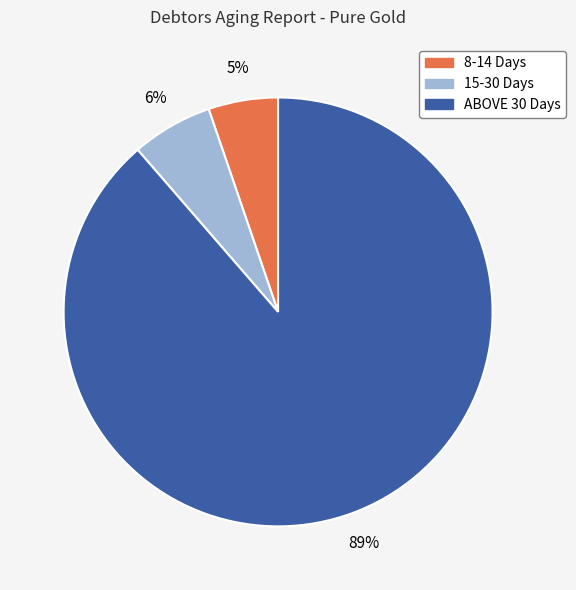

Which category accounts for the majority?

ABOVE 30 Days